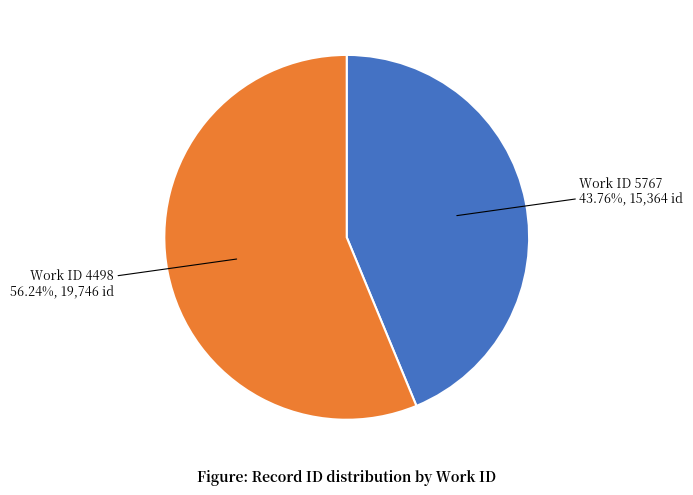

Is there a majority slice in this chart?

Yes